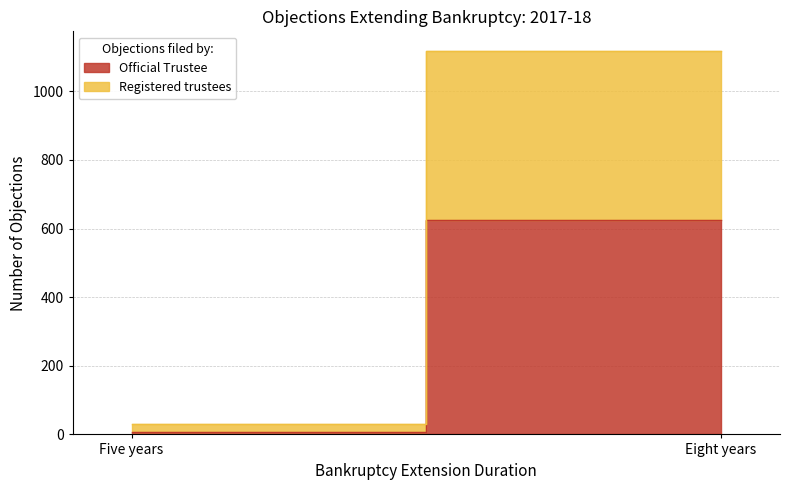

Which series has the largest total across all categories?

Official Trustee